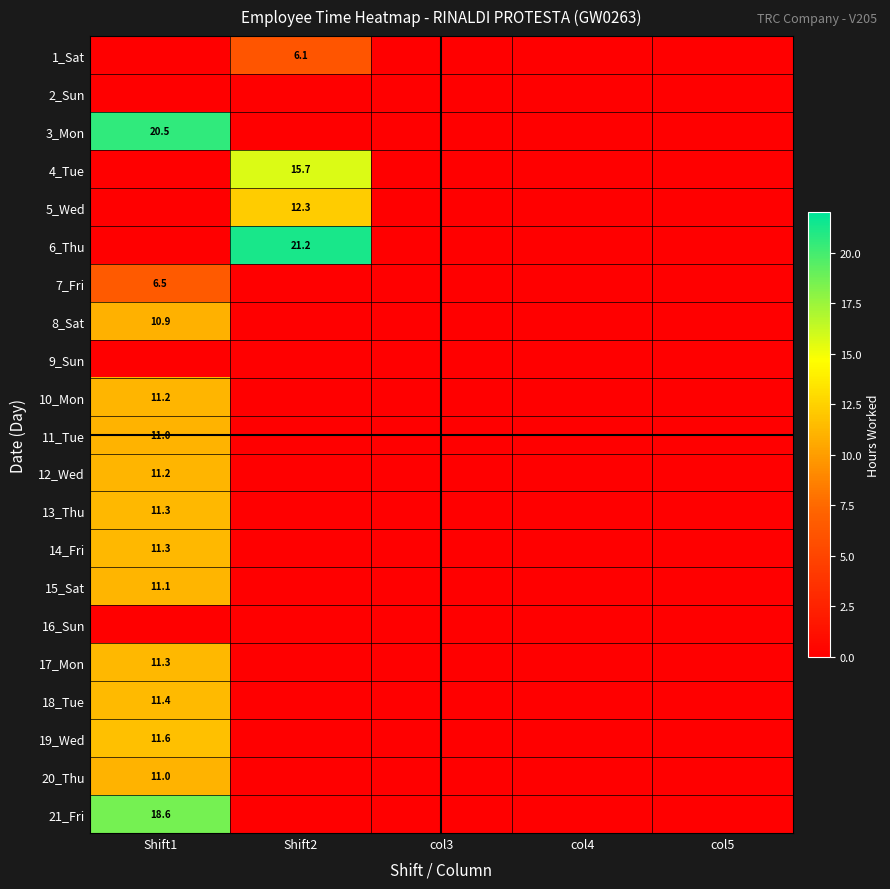

What is the maximum value shown in the chart?

21.2